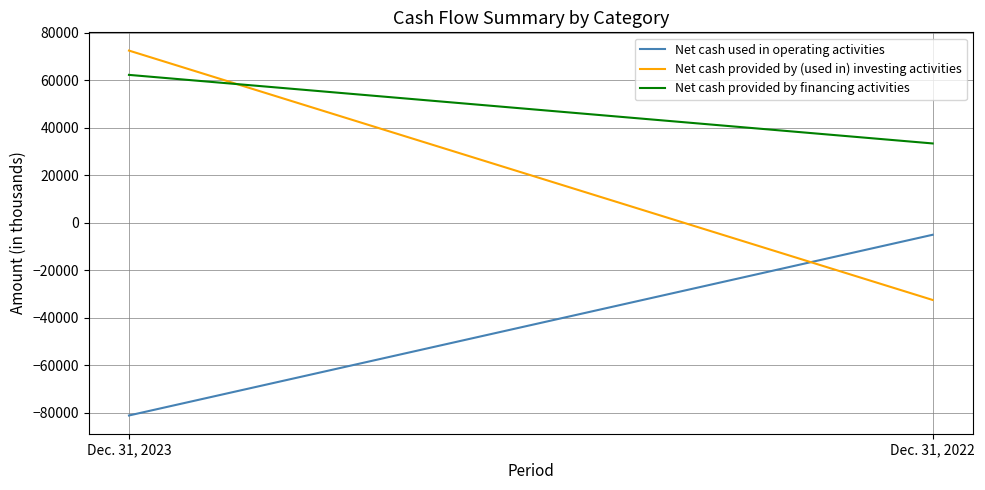

True or false: Net cash provided by financing activities has a value of 33319 at Dec. 31, 2022.

True